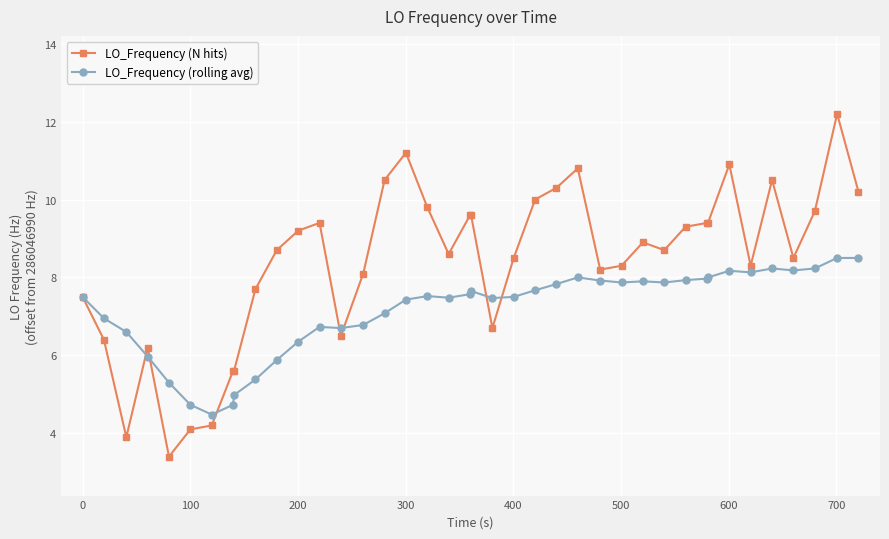

True or false: LO_Frequency (rolling avg) has more than 1 interior local peaks.

True